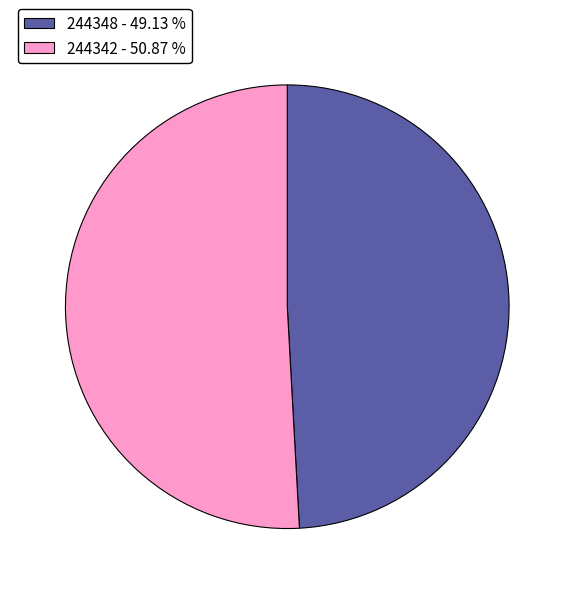

Is the sum of 244348 - 49.13 % and 244342 - 50.87 % greater than half?

Yes